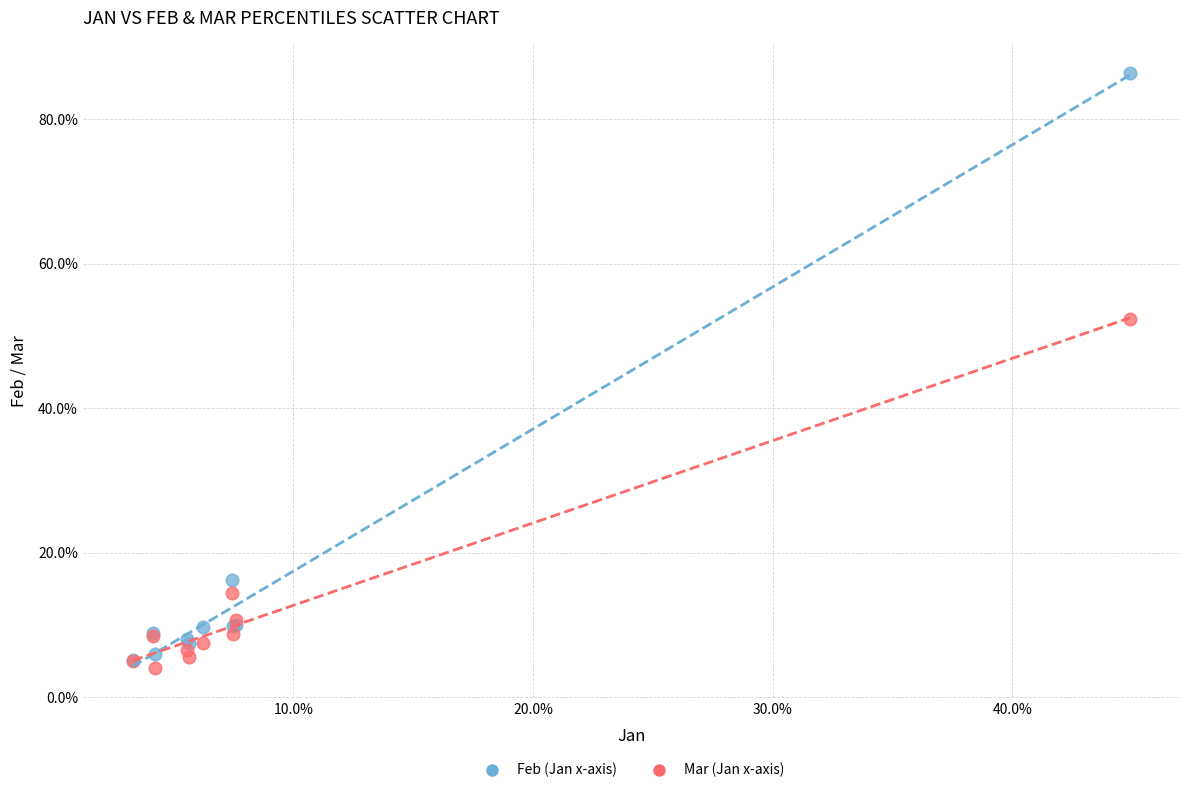

Which series contains the lowest Y value?

Mar (Jan x-axis)